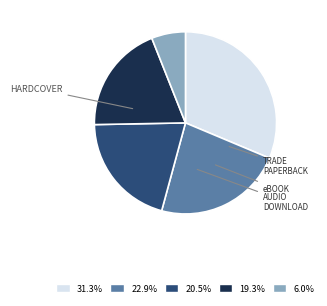

Count the number of slices in the pie.

5